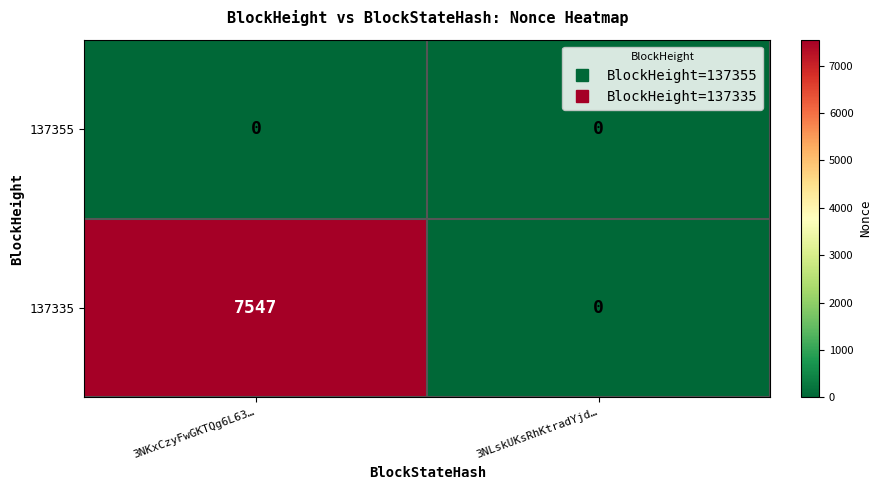

Which series has the widest spread of values?

137335